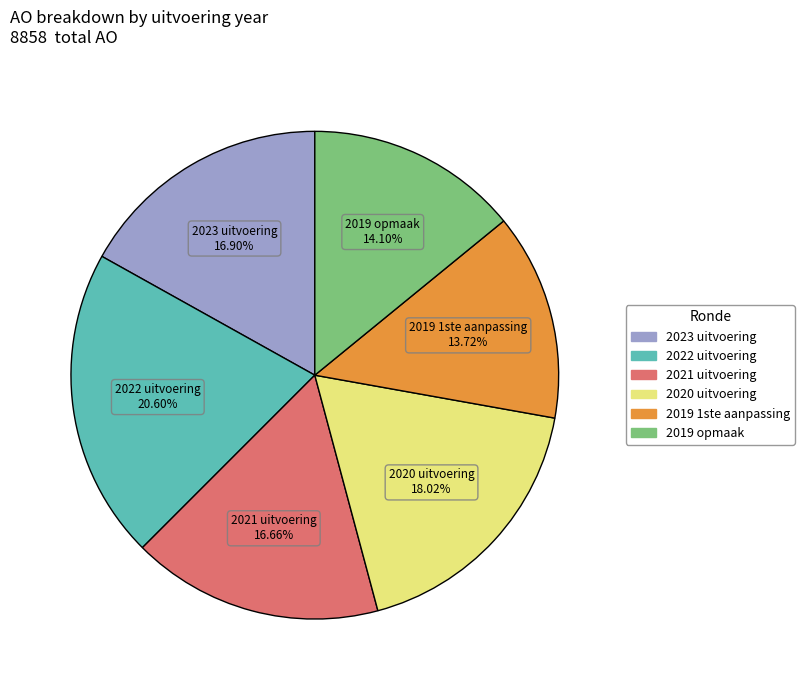

True or false: 2021 uitvoering accounts for 23% of the total.

False